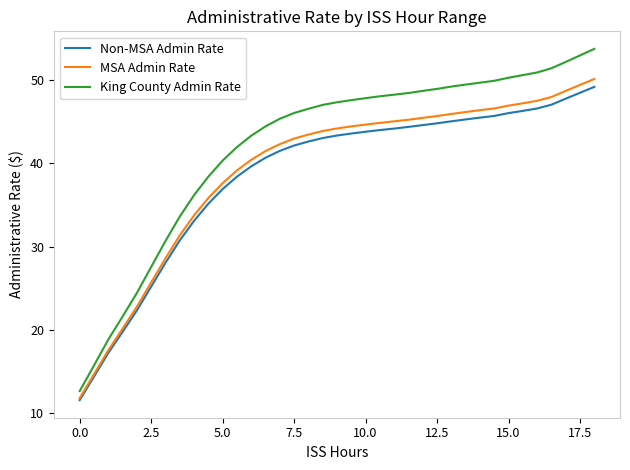

Which series has the largest total across all categories?

King County Admin Rate